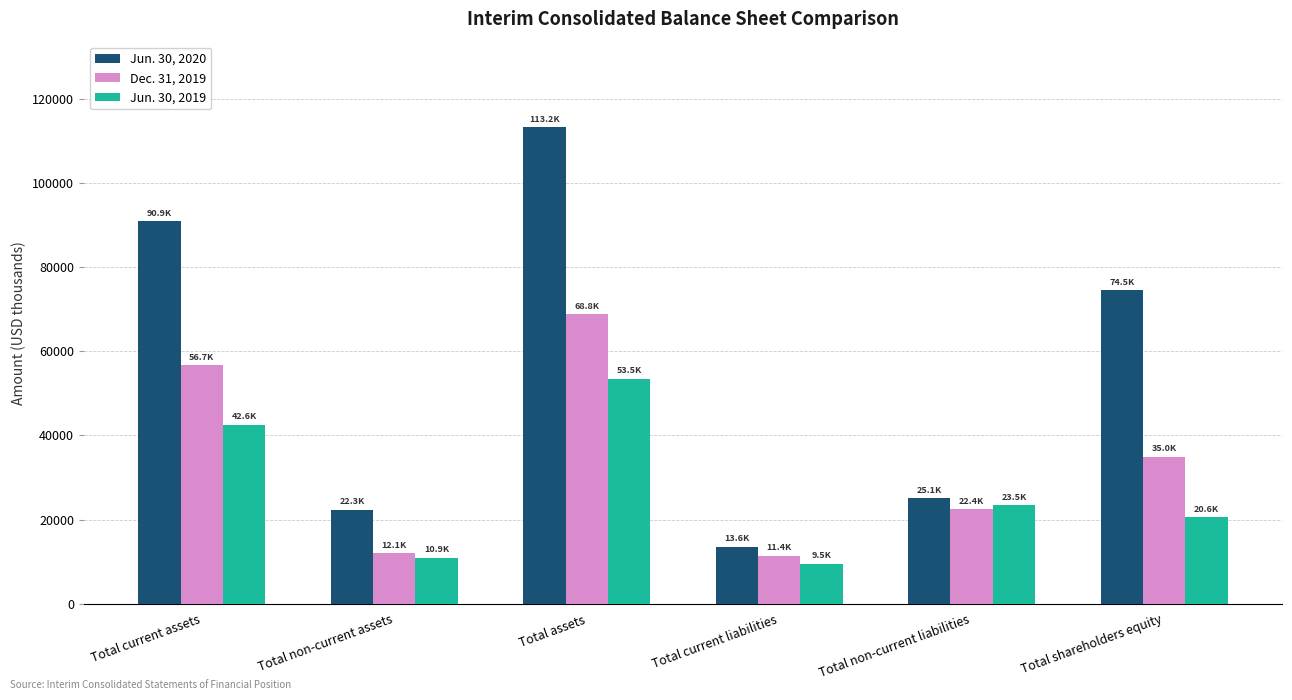

What is the difference between the highest and lowest values at Total shareholders equity?

53998